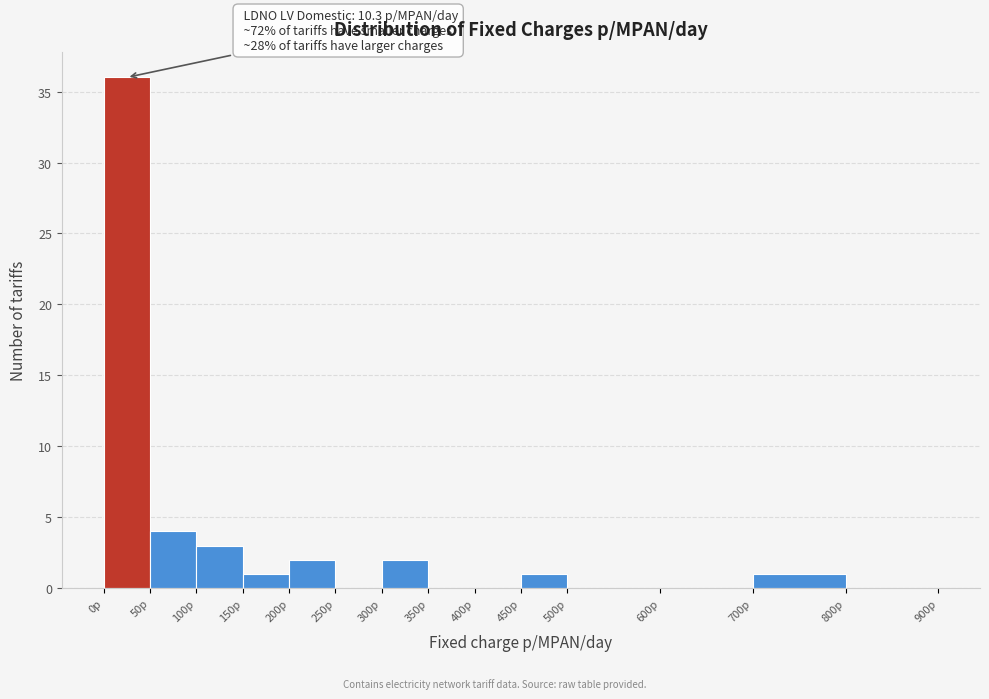

Over which range of the x-axis is the bar tallest?

0 to 50